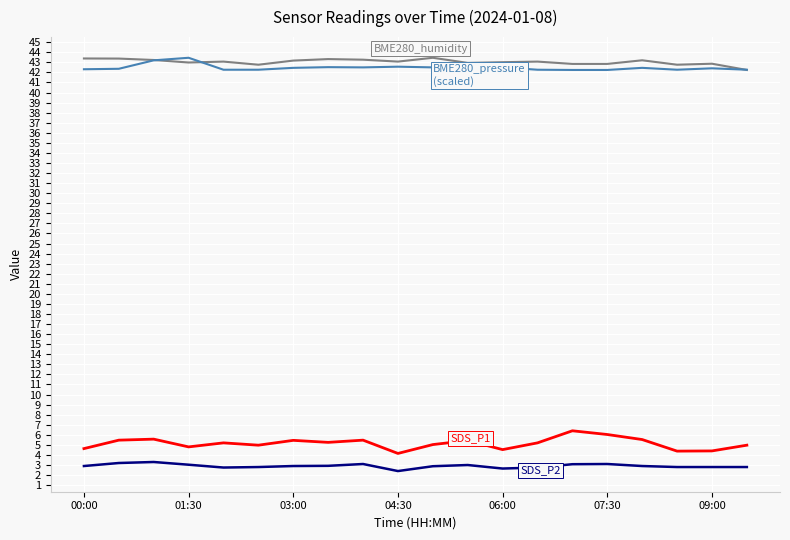

What is the greatest value displayed?

43.5